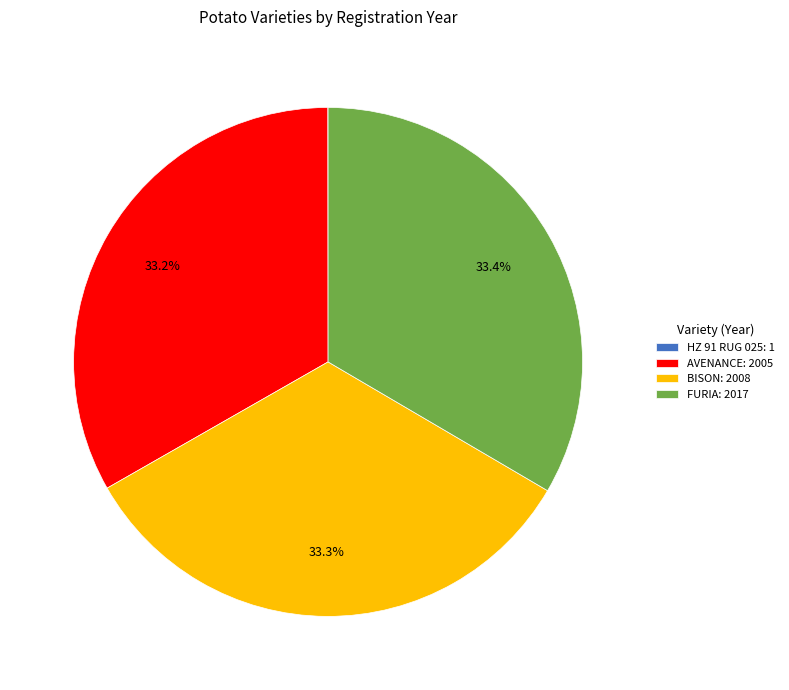

To the nearest percent, what is the difference between the largest and smallest slice percentages?

33%